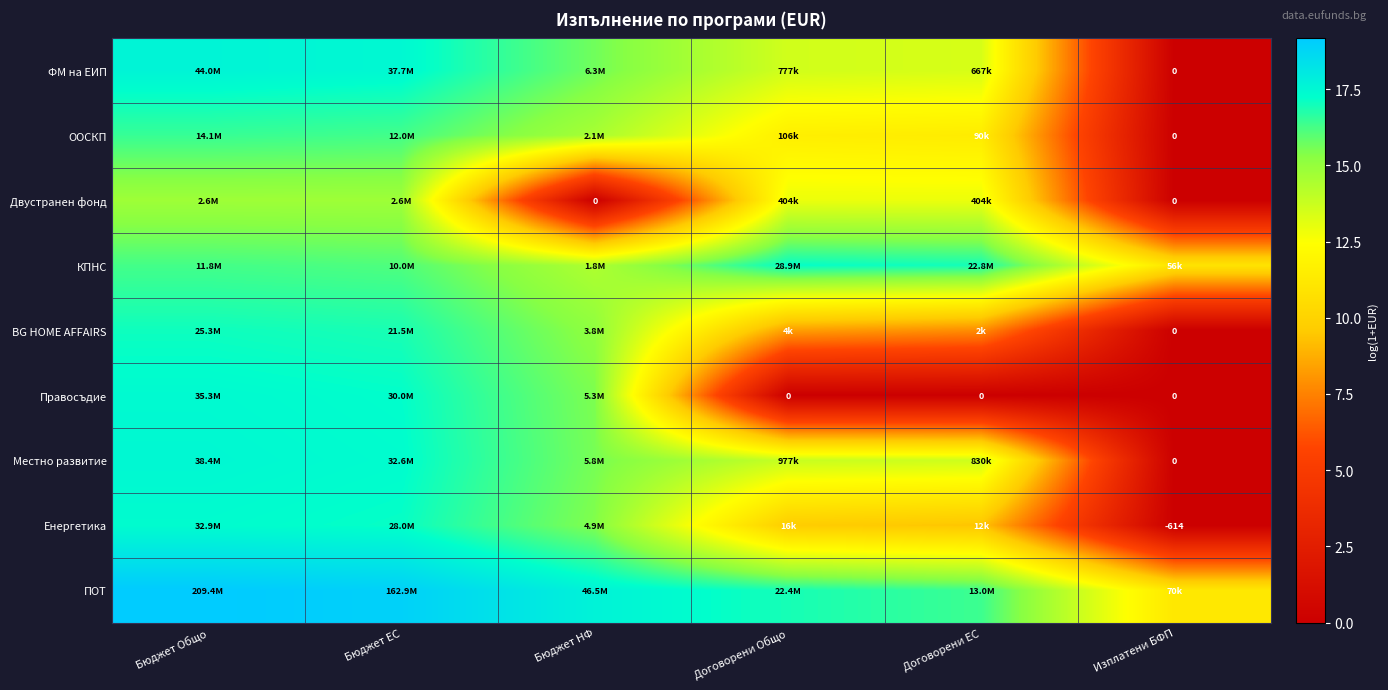

At which label does Местно развитие first exceed 15?

Бюджет Общо